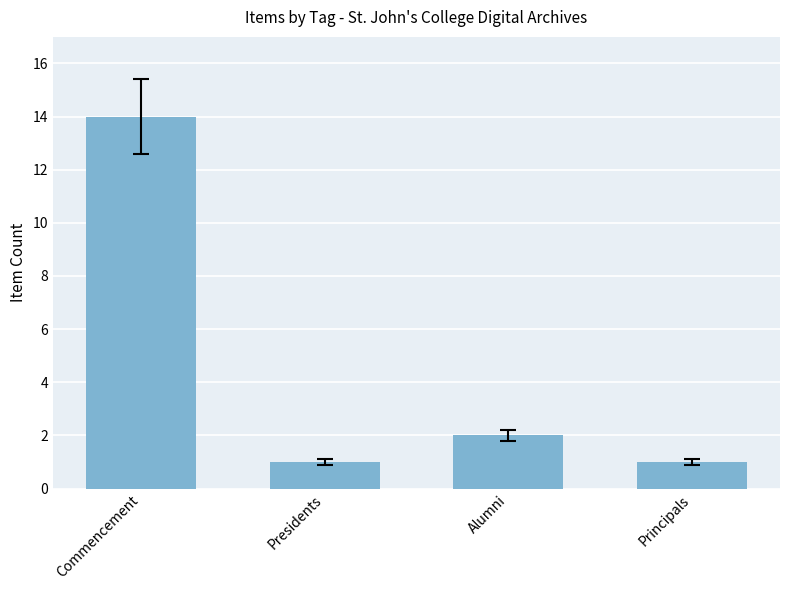

What is the value of the 2nd bar from the left?

1